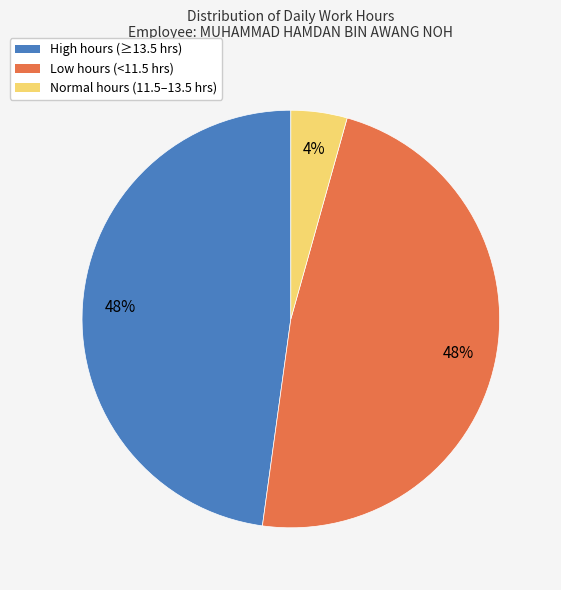

Count the number of slices in the pie.

3